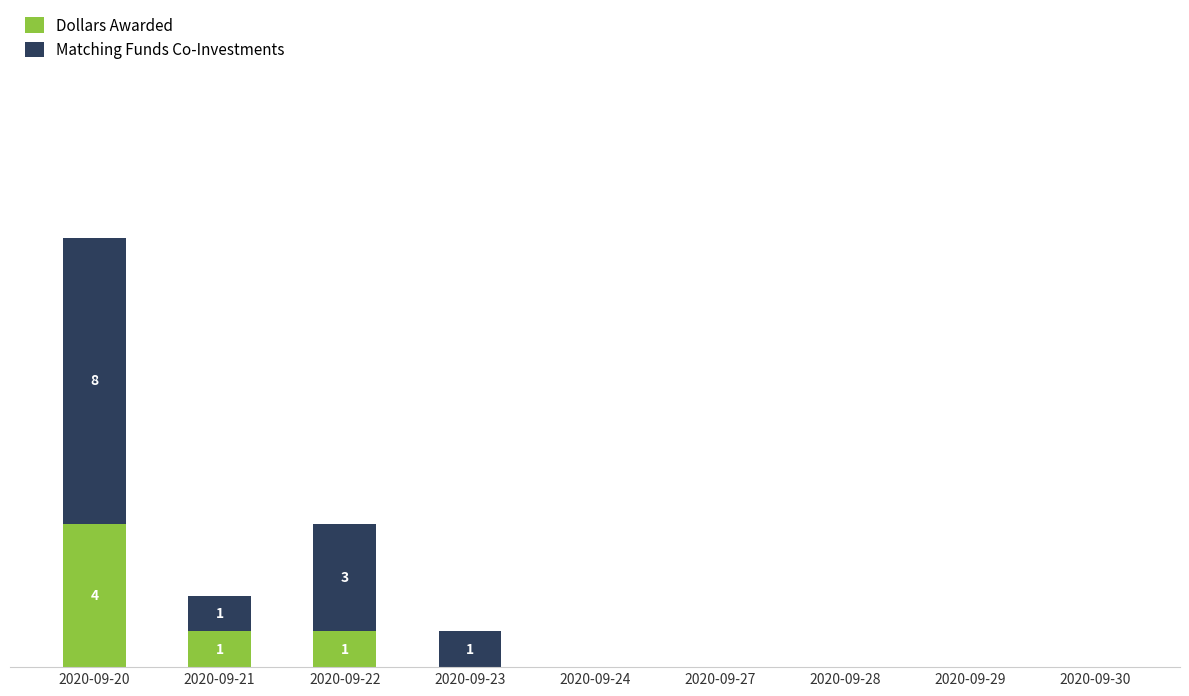

Are the bars horizontal?

No